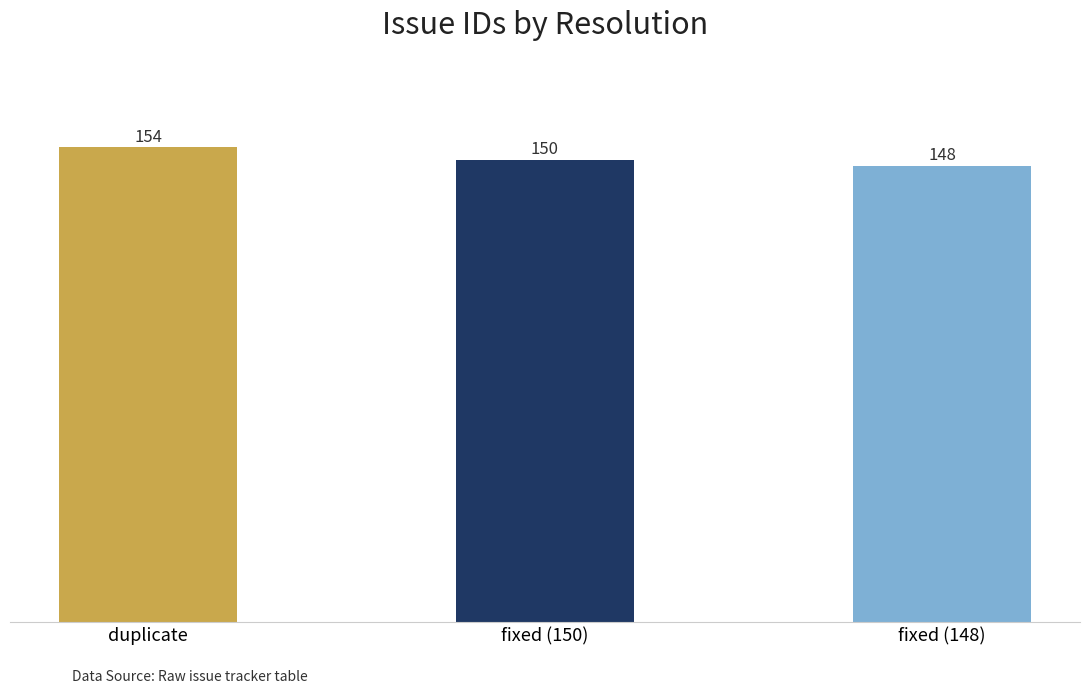

Reading left to right, list all the values displayed in this chart.

154	150	148